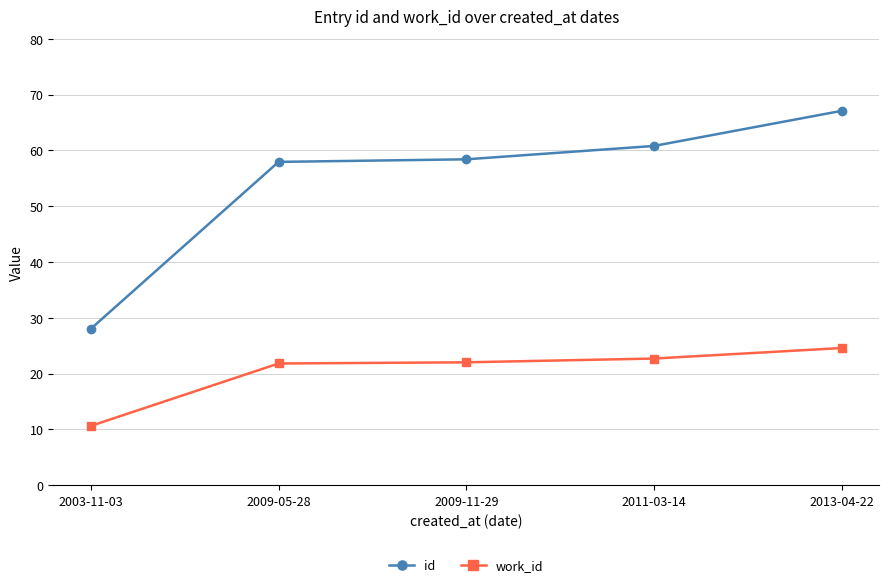

What is the difference between the maximum and minimum values in the id series?

39.1